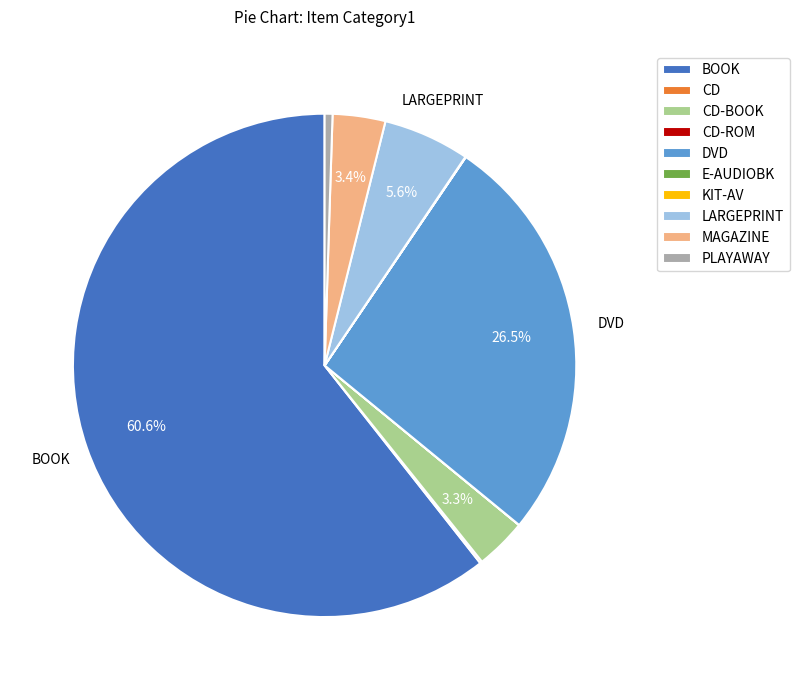

Which slice is the largest?

BOOK